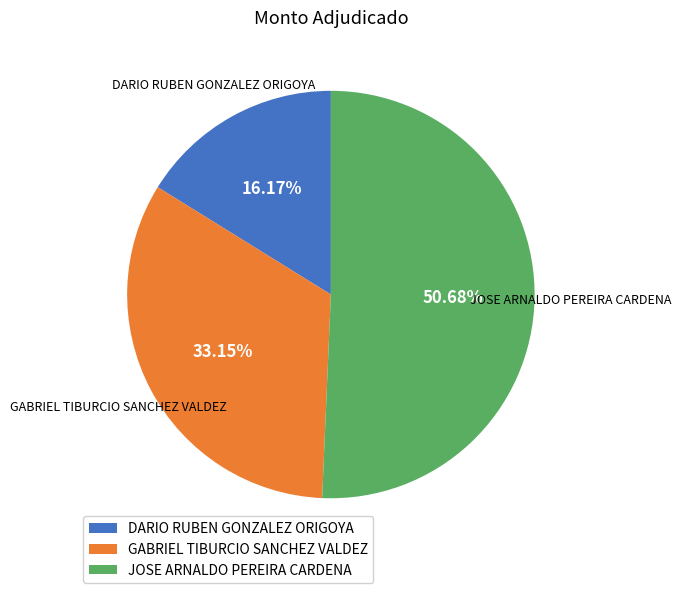

To the nearest percent, what portion does DARIO RUBEN GONZALEZ ORIGOYA represent?

16%